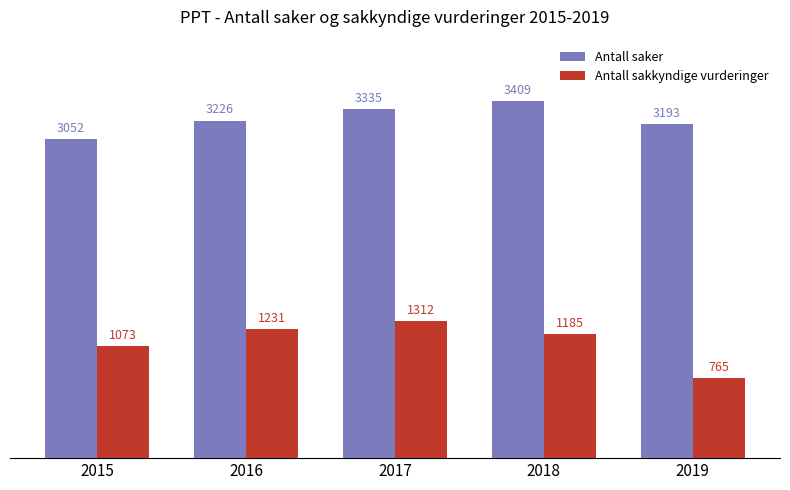

Read the Antall sakkyndige vurderinger value at 2019, to the nearest 50.

750